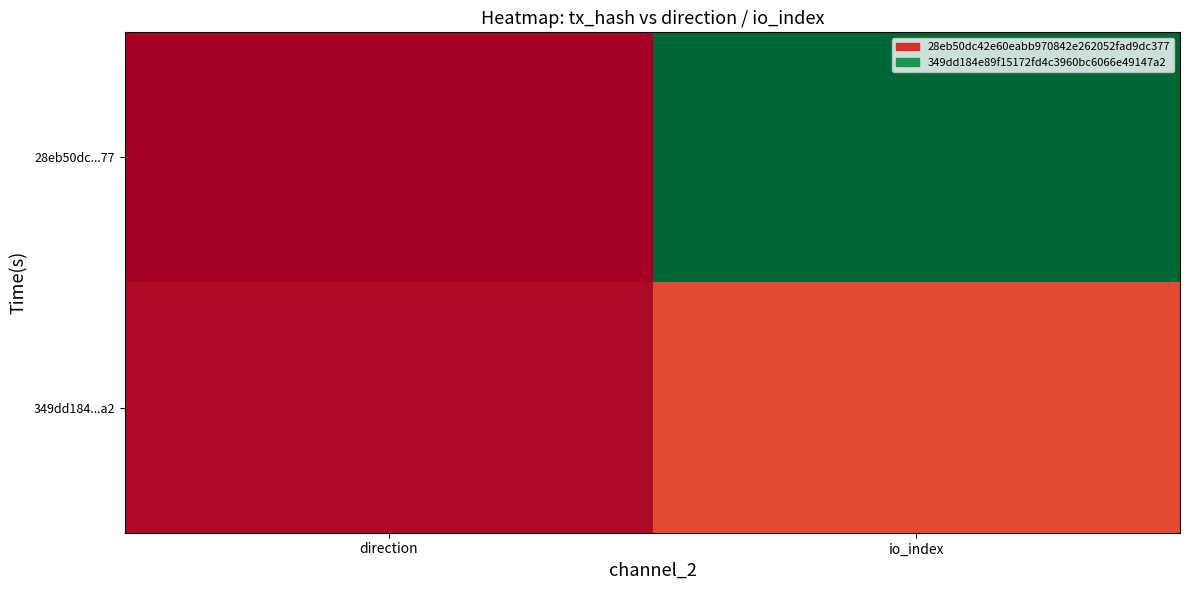

What is the minimum value shown in the chart?

-1